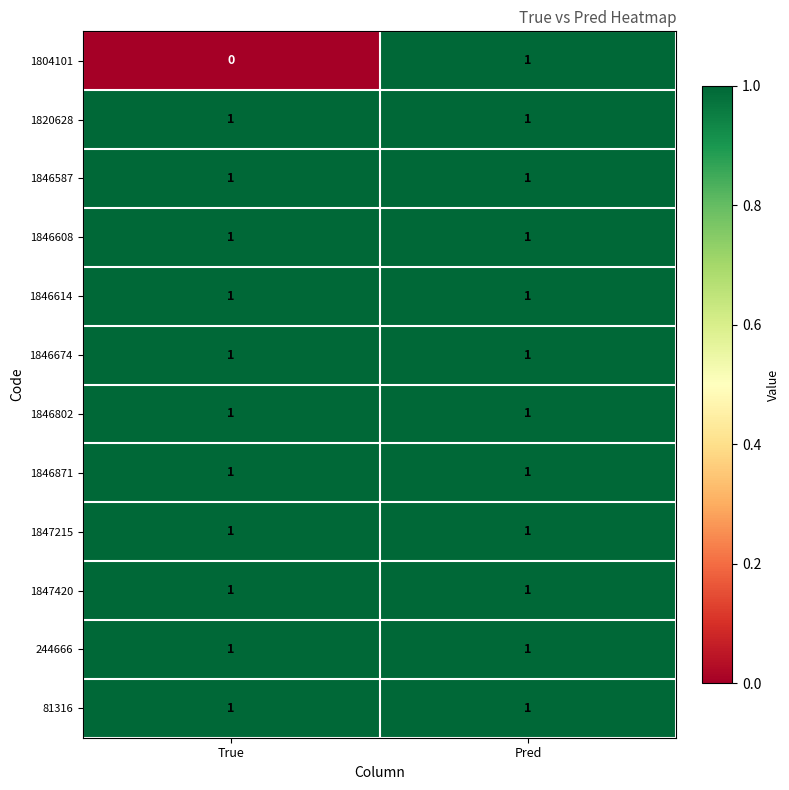

Which series has the largest range (max minus min)?

1804101